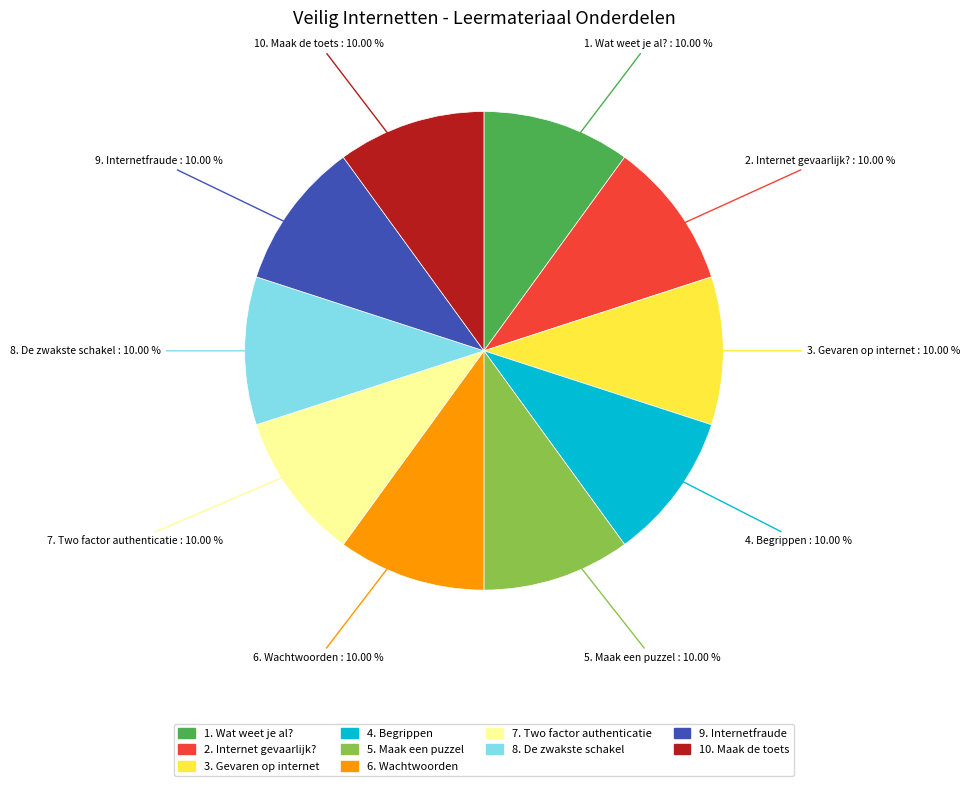

Is 3. Gevaren op internet the majority of the pie?

No